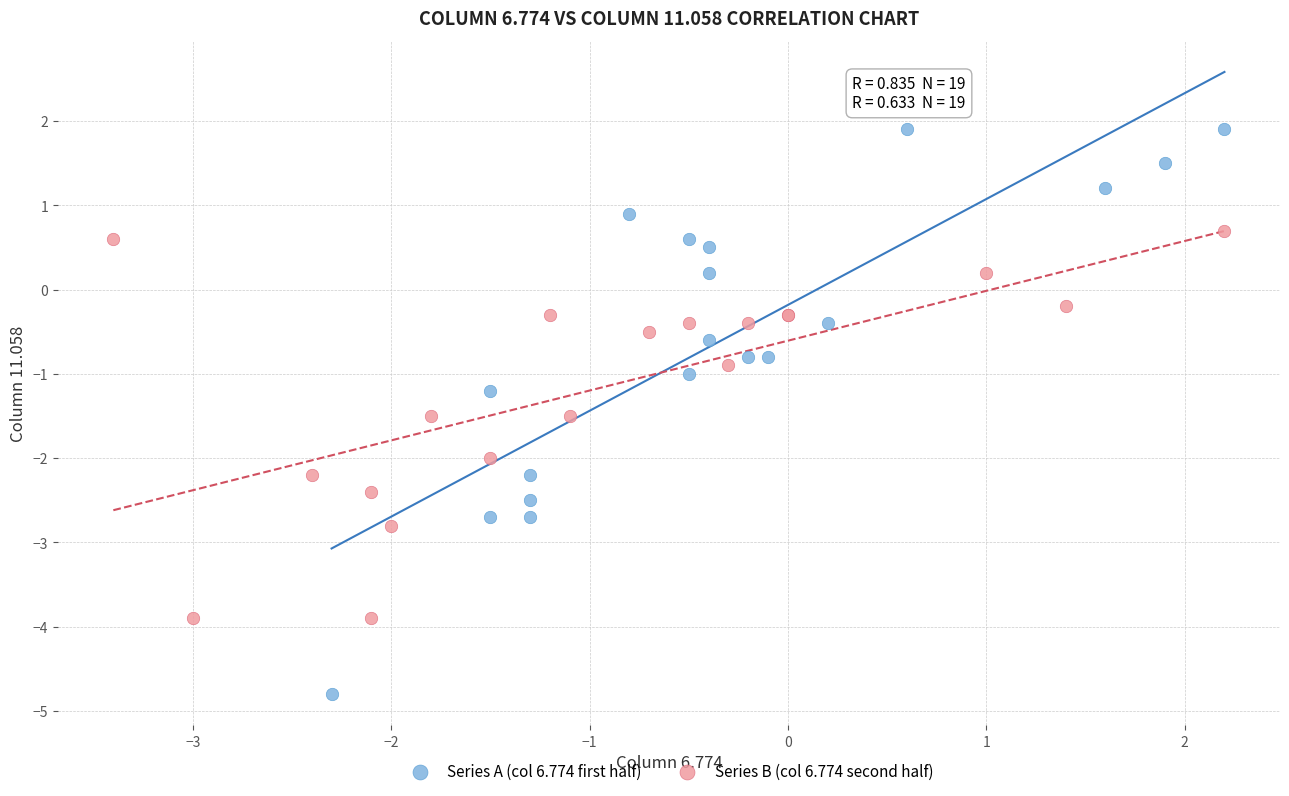

What are all the series names shown in the legend?

Series A (col 6.774 first half), Series B (col 6.774 second half)